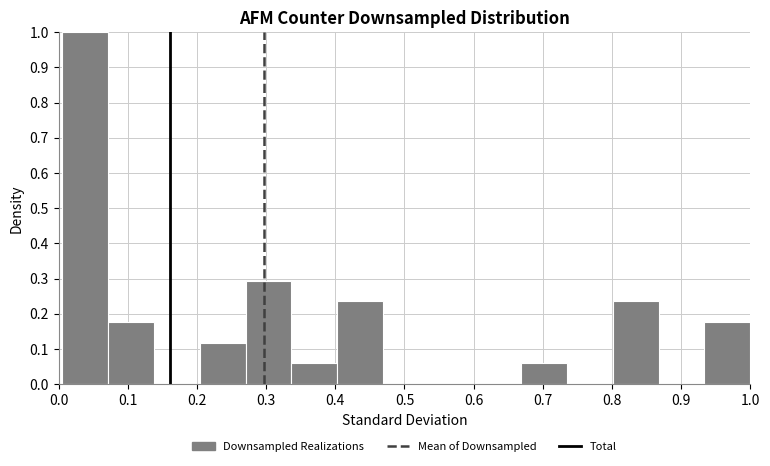

Reading left to right, list every bar in this chart as the range it spans on the x-axis followed by its height. Neither the bar edges nor the heights are printed on the chart, so give them approximately, as read against the axes.

0.00 to 0.07: 1.00
0.07 to 0.14: 0.18
0.14 to 0.20: 0
0.20 to 0.27: 0.12
0.27 to 0.34: 0.29
0.34 to 0.40: 0.06
0.40 to 0.47: 0.24
0.47 to 0.54: 0
0.54 to 0.60: 0
0.60 to 0.67: 0
0.67 to 0.73: 0.06
0.73 to 0.80: 0
0.80 to 0.87: 0.24
0.87 to 0.93: 0
0.93 to 1.00: 0.18